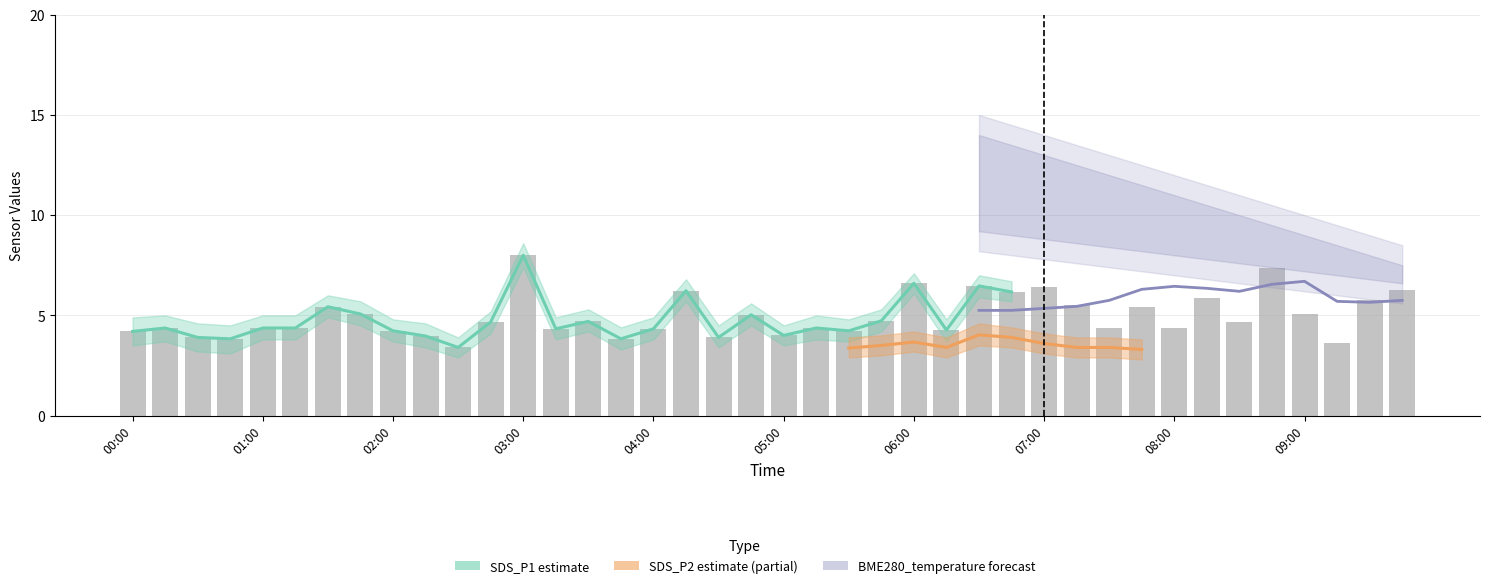

How many data points in SDS_P1 are less than 4?

7